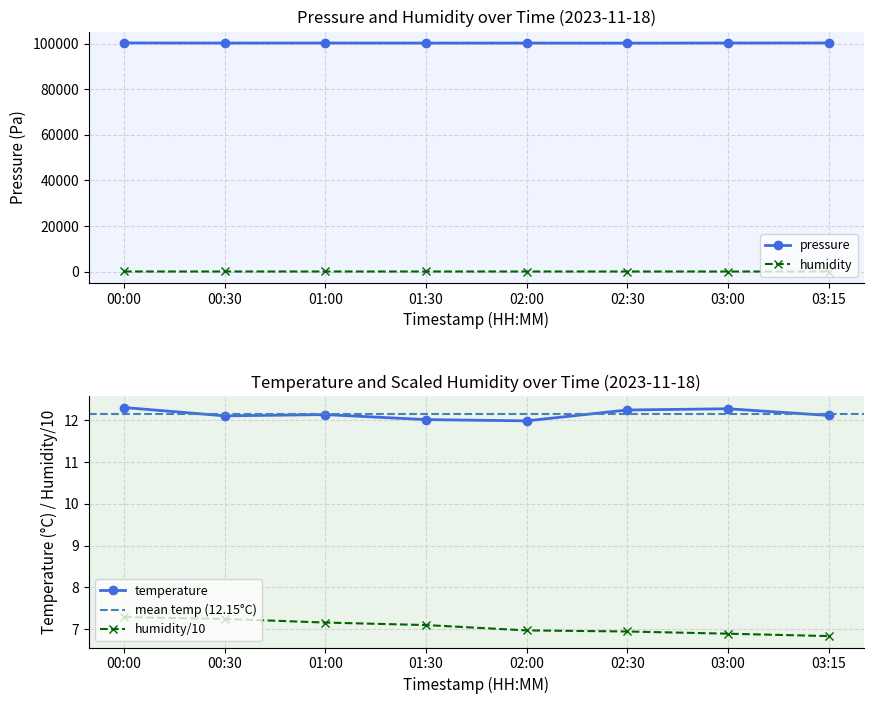

Count the number of categories in the chart.

8